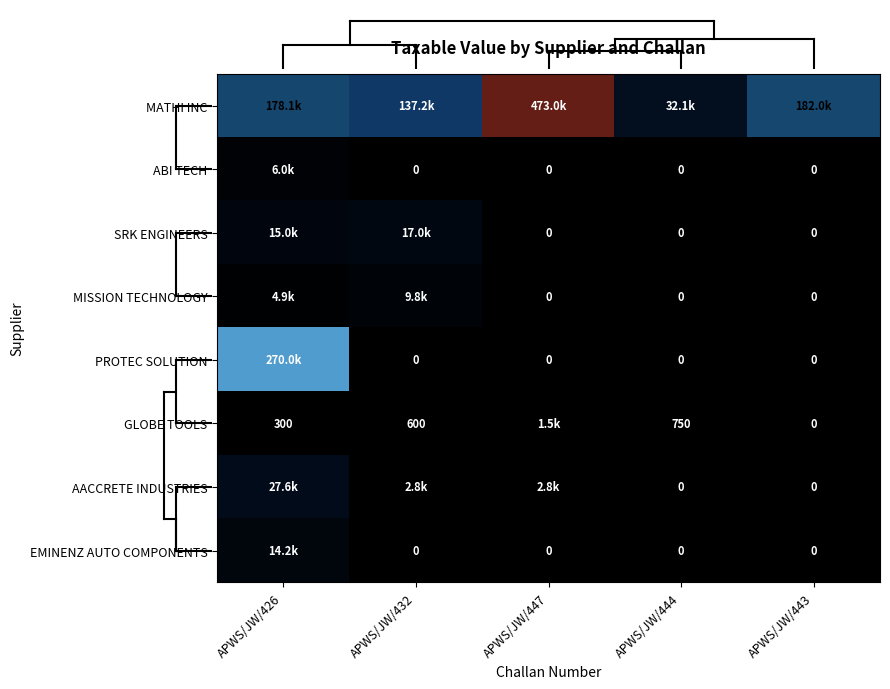

Is the value of ABI TECH at APWS/JW/447 greater than the value of GLOBE TOOLS at APWS/JW/444?

No